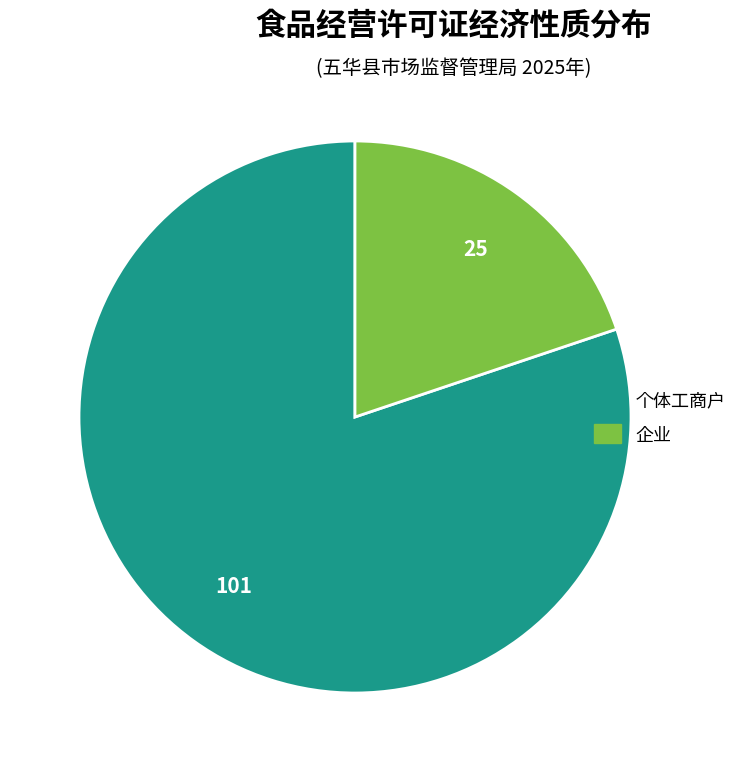

Rank the categories by value from lowest to highest.

企业, 个体工商户